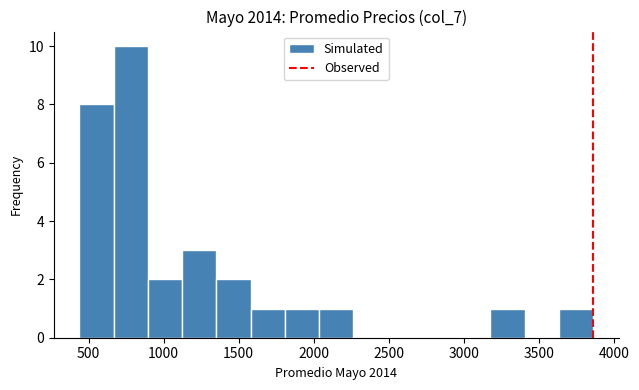

Reading left to right, transcribe this chart: for each bar, give the range it covers on the x-axis and its height. Neither the bar edges nor the heights are printed on the chart, so give them approximately, as read against the axes.

450 to 650: 8
650 to 900: 10
900 to 1100: 2
1100 to 1350: 3
1350 to 1600: 2
1600 to 1800: 1
1800 to 2050: 1
2050 to 2250: 1
2250 to 2500: 0
2500 to 2700: 0
2700 to 2950: 0
2950 to 3200: 0
3200 to 3400: 1
3400 to 3650: 0
3650 to 3850: 1